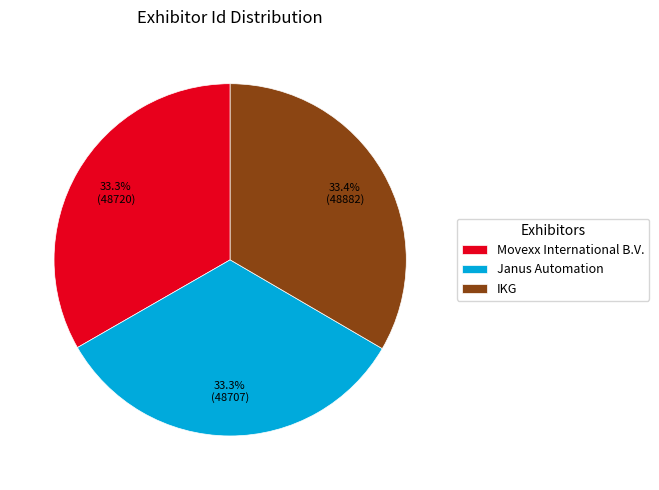

How many slices are in this pie chart?

3